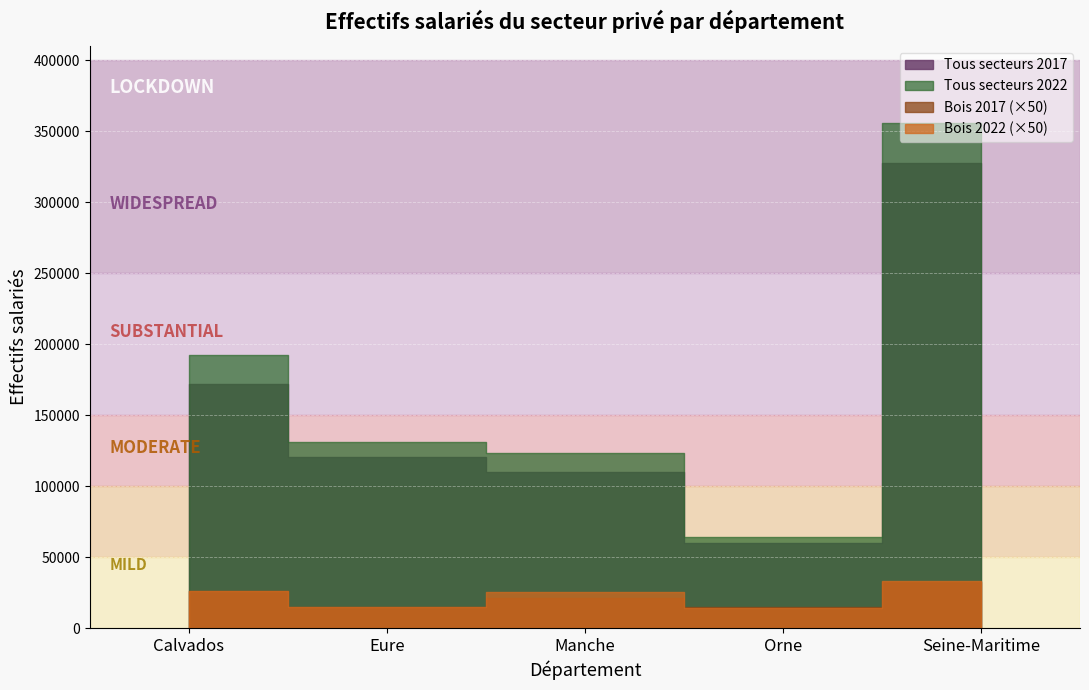

Reading left to right, list all the values displayed in this chart.

Tous secteurs 2017: Calvados=172005	Eure=120167	Manche=109707	Orne=60016	Seine-Maritime=327851
Tous secteurs 2022: Calvados=192030	Eure=130871	Manche=123465	Orne=63964	Seine-Maritime=355633
Bois 2017: Calvados=519	Eure=297	Manche=418	Orne=300	Seine-Maritime=651
Bois 2022: Calvados=524	Eure=299	Manche=502	Orne=287	Seine-Maritime=663